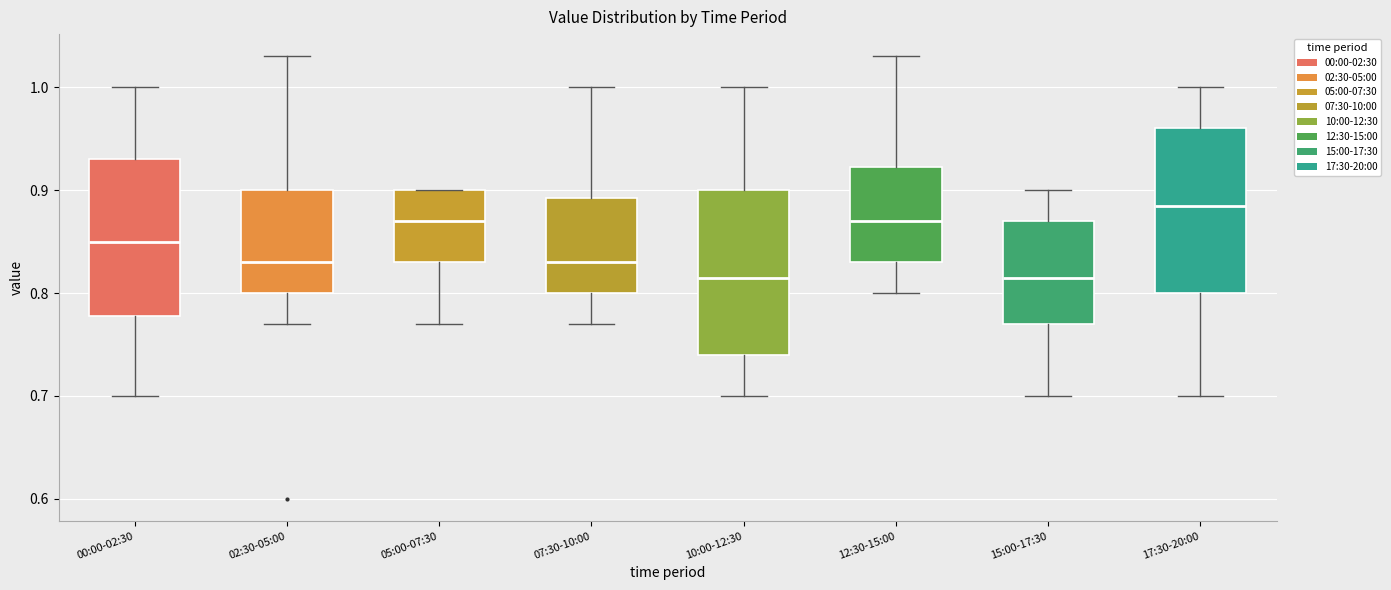

Where is the lower edge of the box for 02:30-05:00 on the y-axis? The values are not printed on the chart, so give them approximately, as read against the axis.

0.80